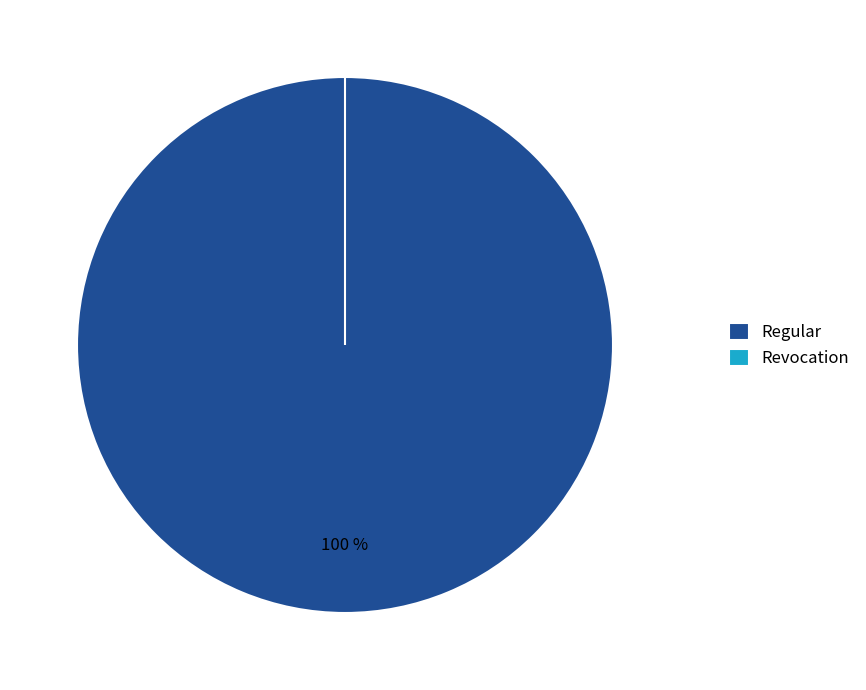

Do Regular and Revocation together represent more than half of the pie?

Yes